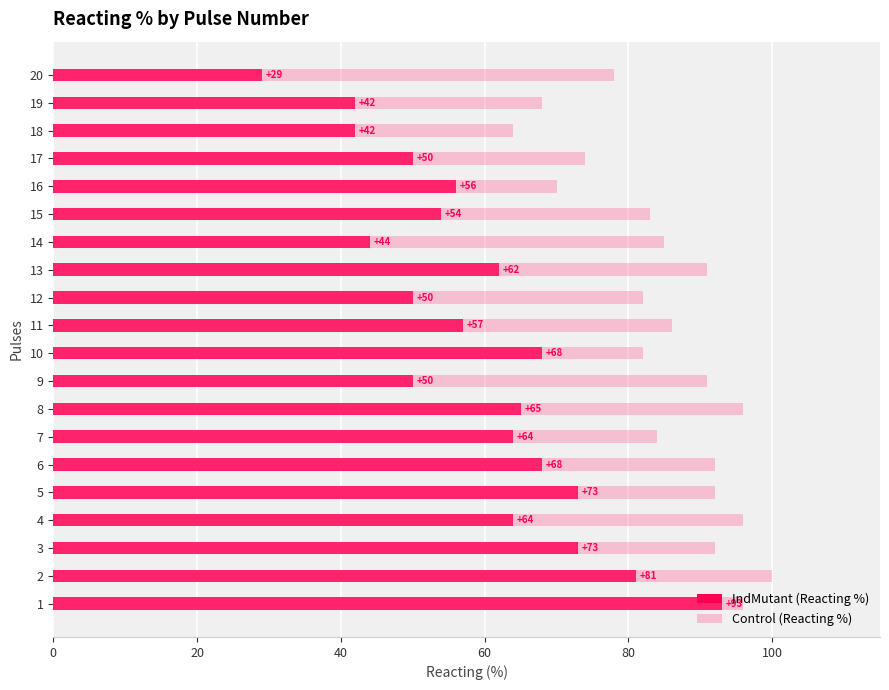

List the series in order of their overall mean, lowest first.

IndMutant (Reacting %), Control (Reacting %)